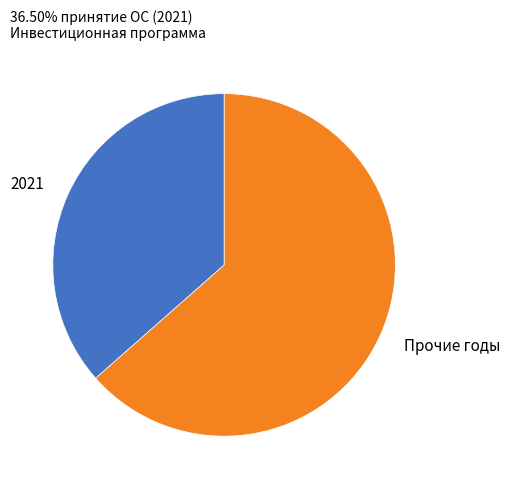

The 2021 slice represents 29% of the pie. True or false?

False